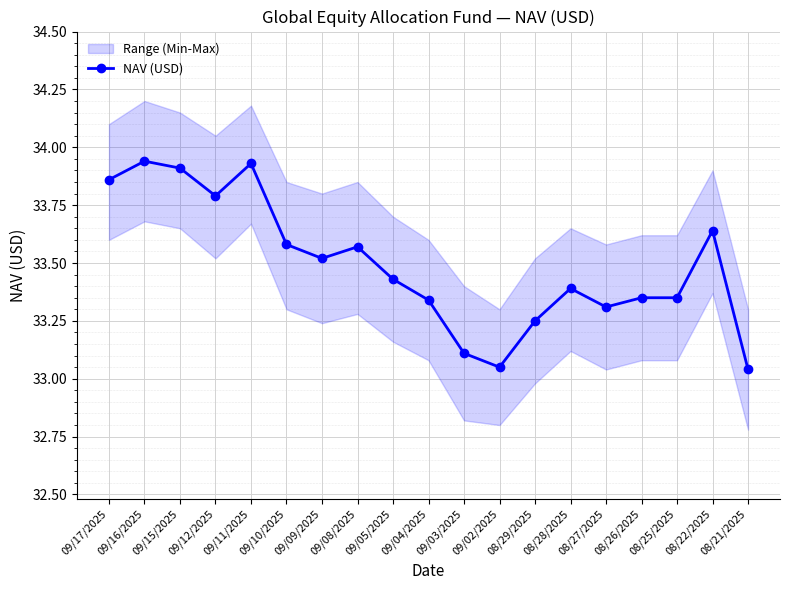

True or false: NAV (USD) has a value of 33.9 at 09/15/2025.

True